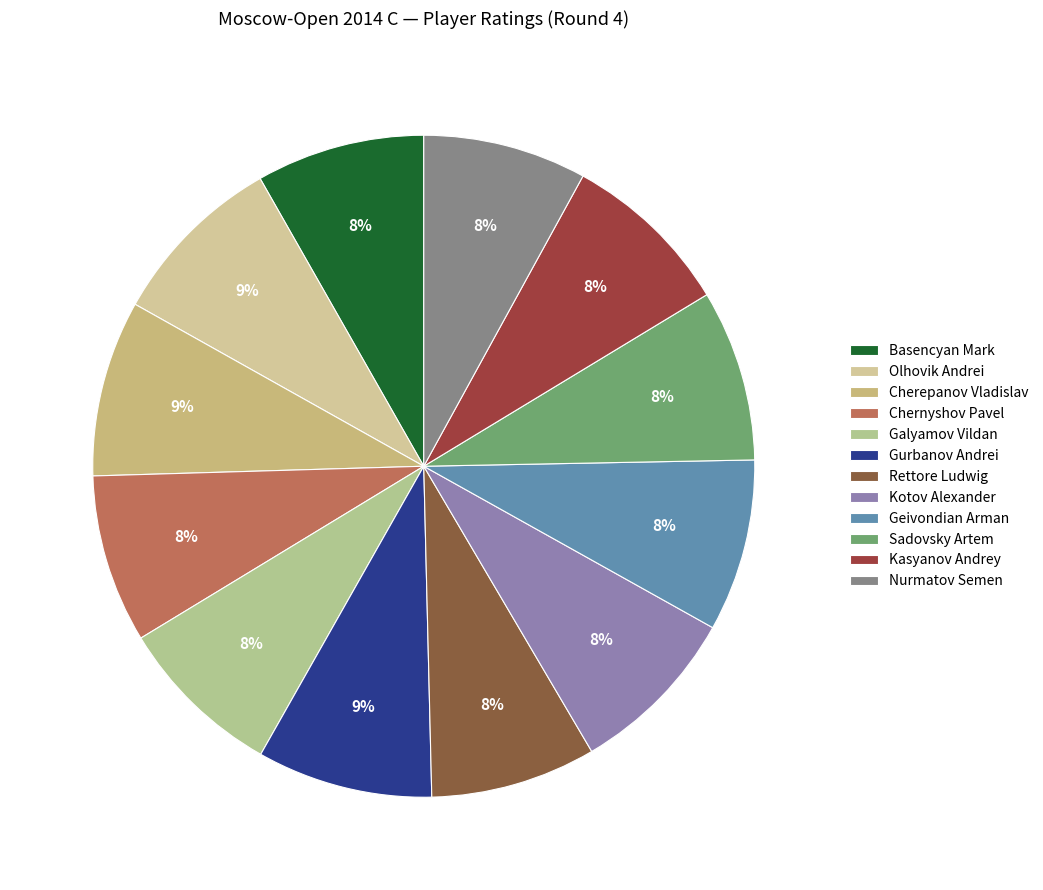

What is the smallest slice in the pie chart?

Nurmatov Semen